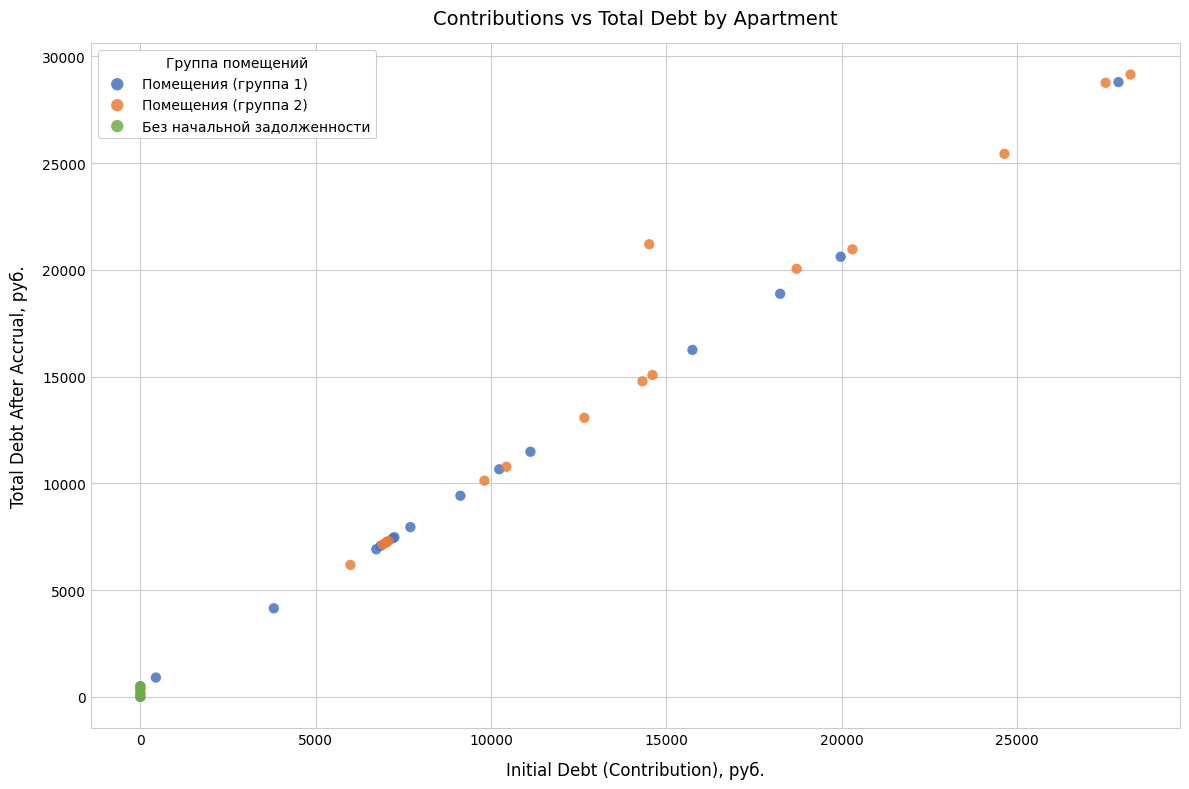

Which series contains the highest Y value?

Помещения (группа 2)